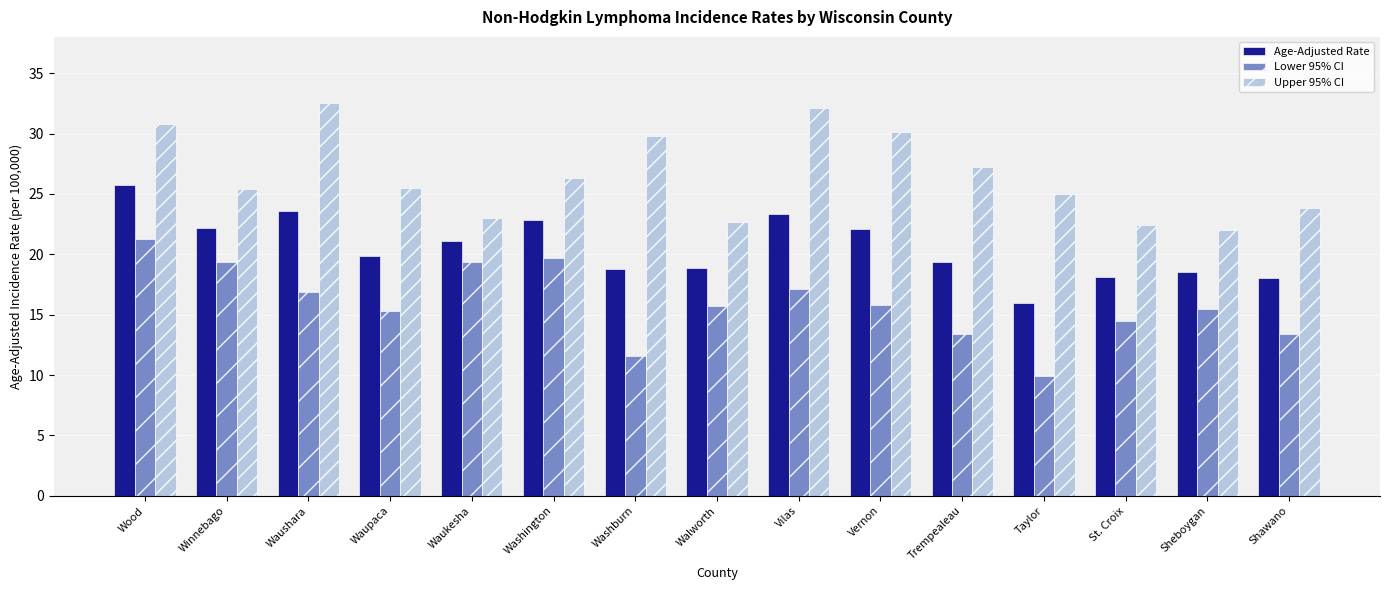

How many groups of bars are there?

15